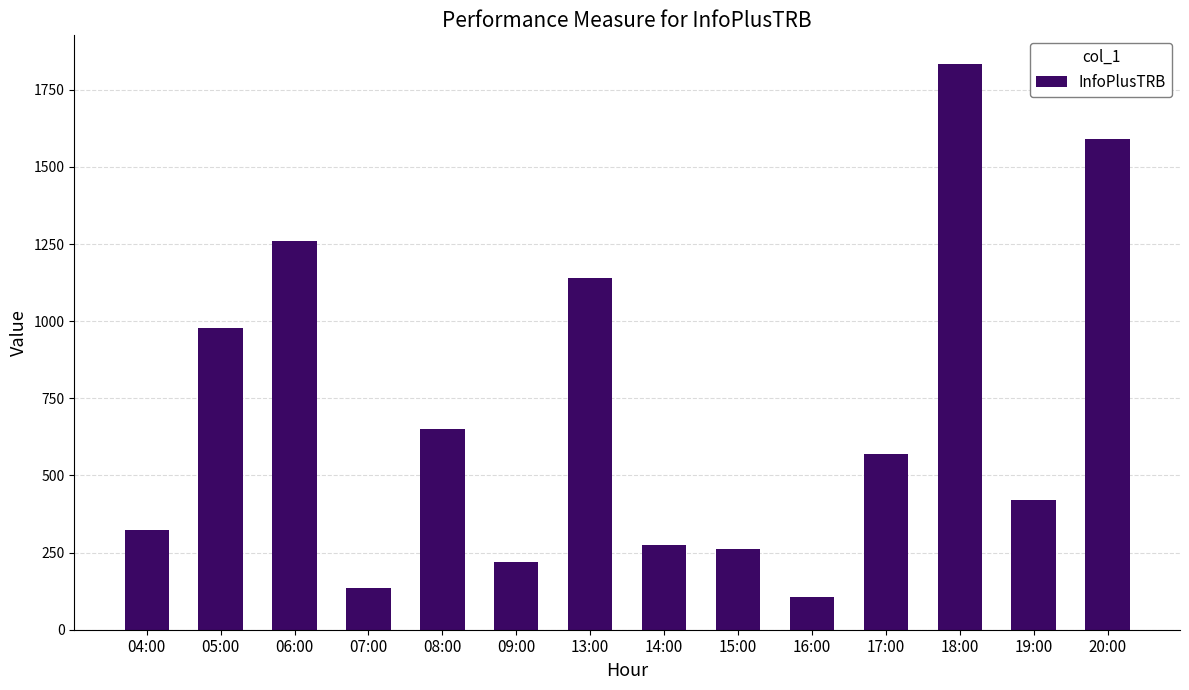

What is the greatest value displayed?

1835